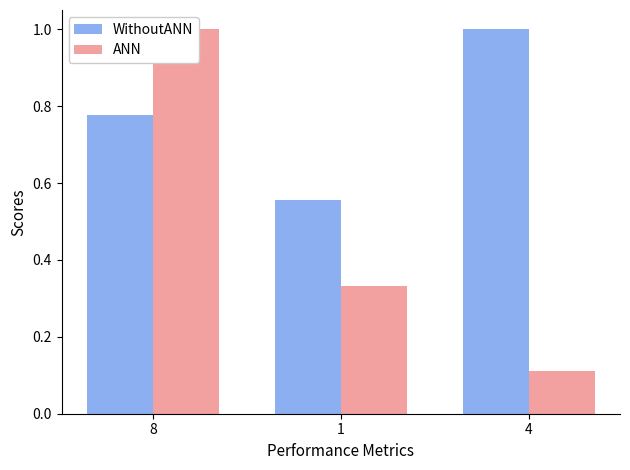

How many bars are there in total?

6